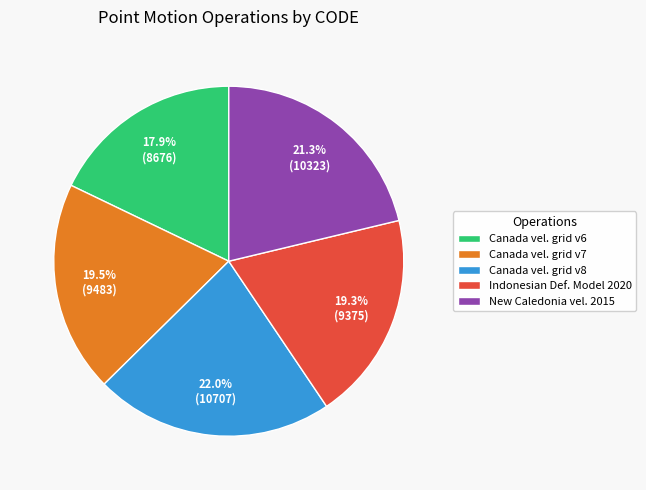

What is the smallest slice in the pie chart?

Canada vel. grid v6